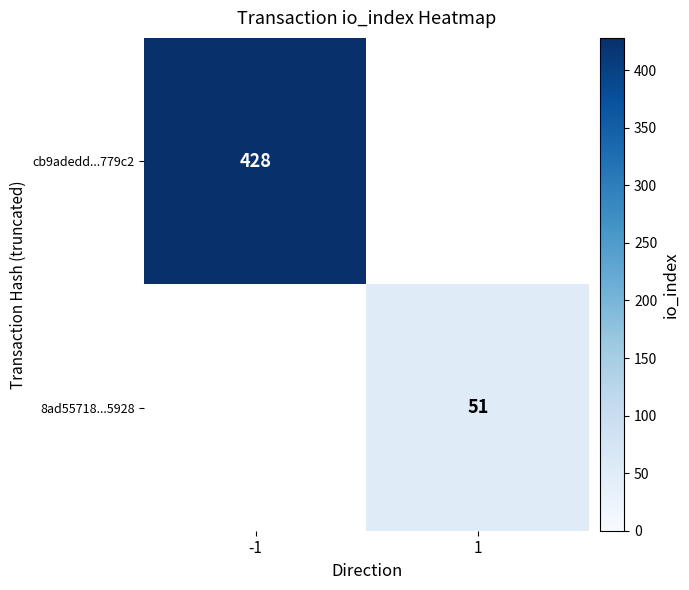

Is it true that 8ad55718...5928 equals 51 at 1?

True